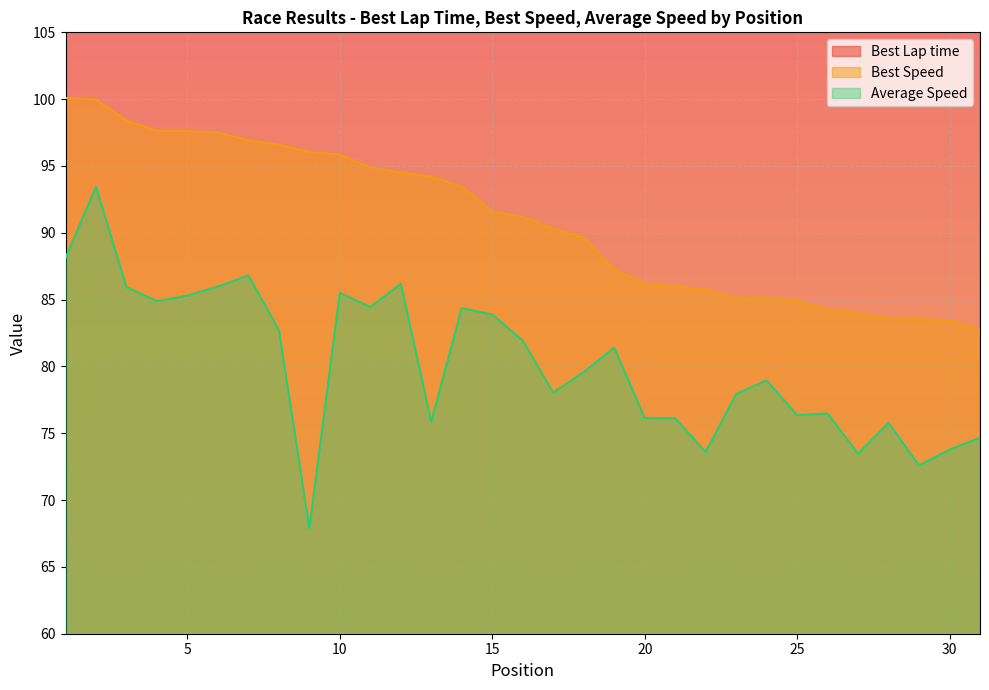

At which label does Best Speed reach its peak?

1